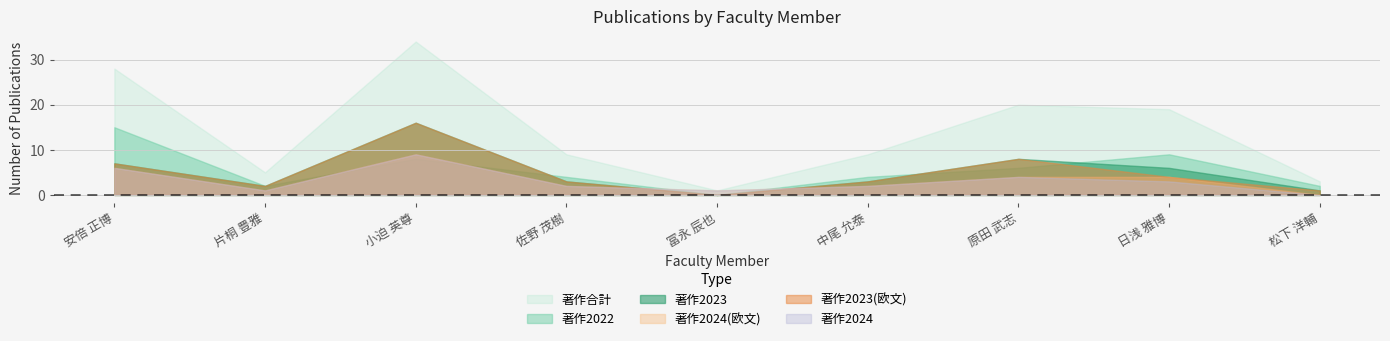

What are all the series names shown in the legend?

著作合計, 著作2022, 著作2023, 著作2024(欧文), 著作2023(欧文), 著作2024